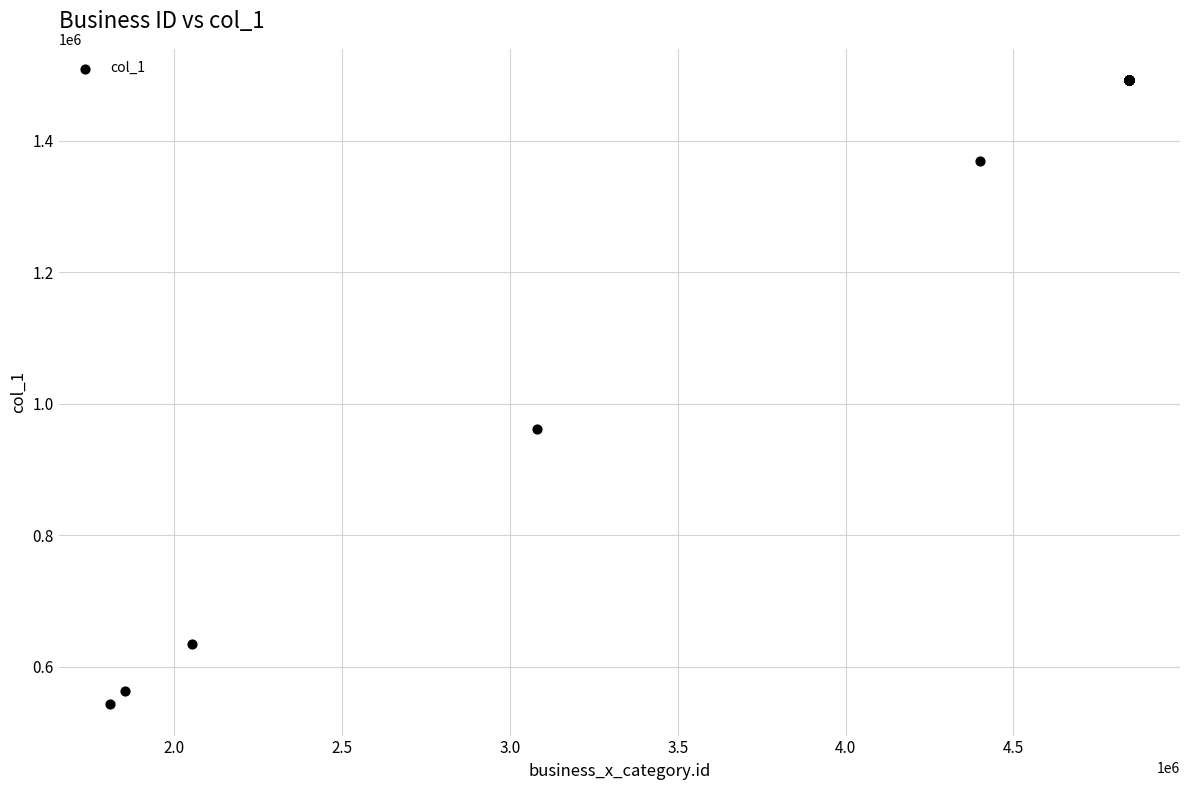

What Y value in the scatter plot is closest to 1017396?

962167